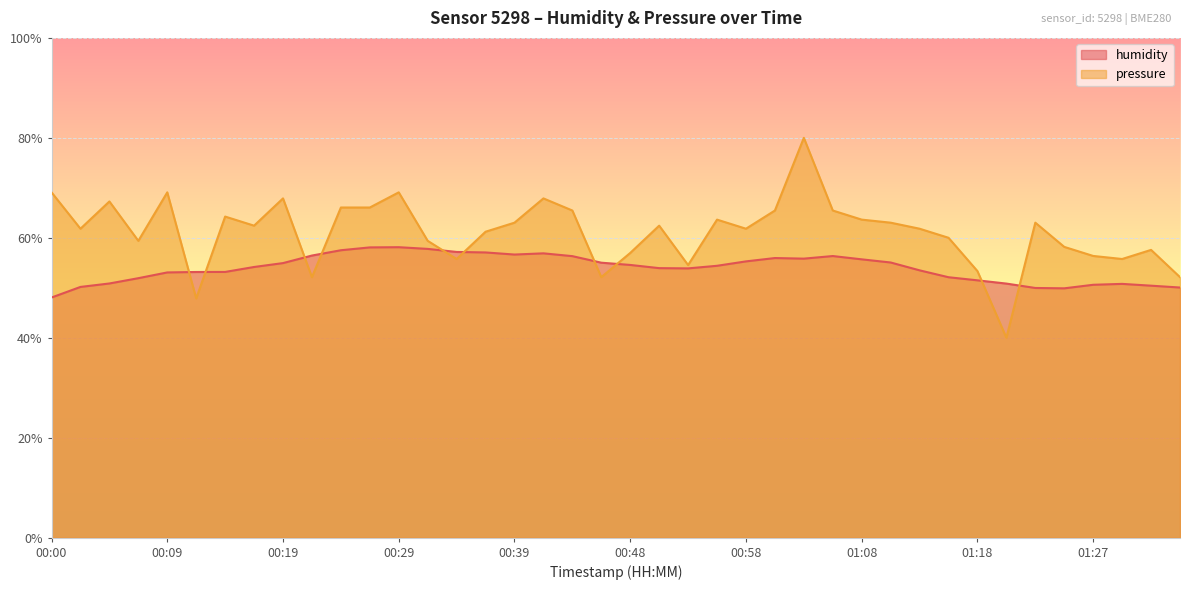

The value of humidity at 00:05 is 50.9. True or false?

True